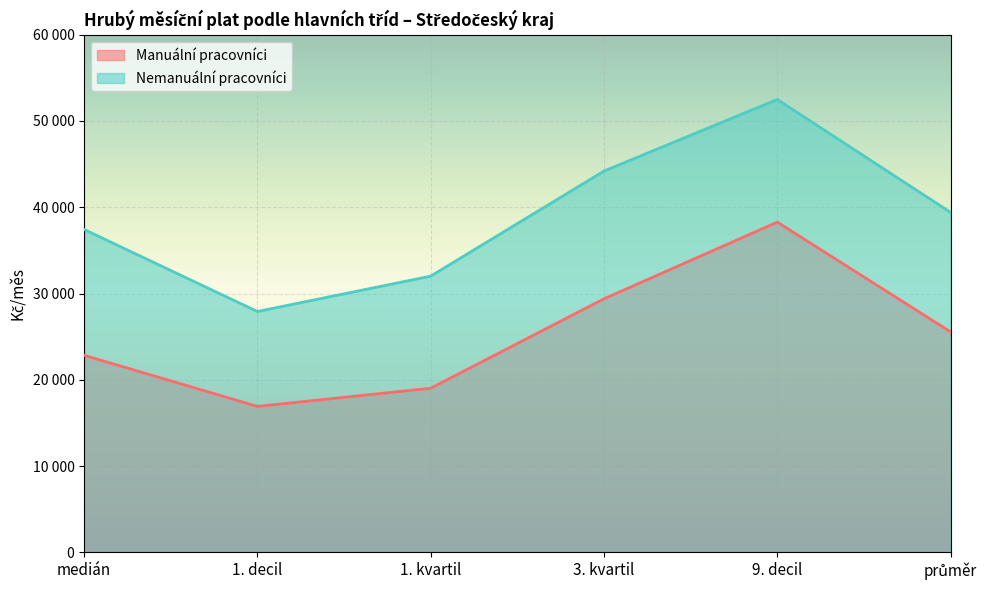

What is the total value across all series at průměr?

64974.0